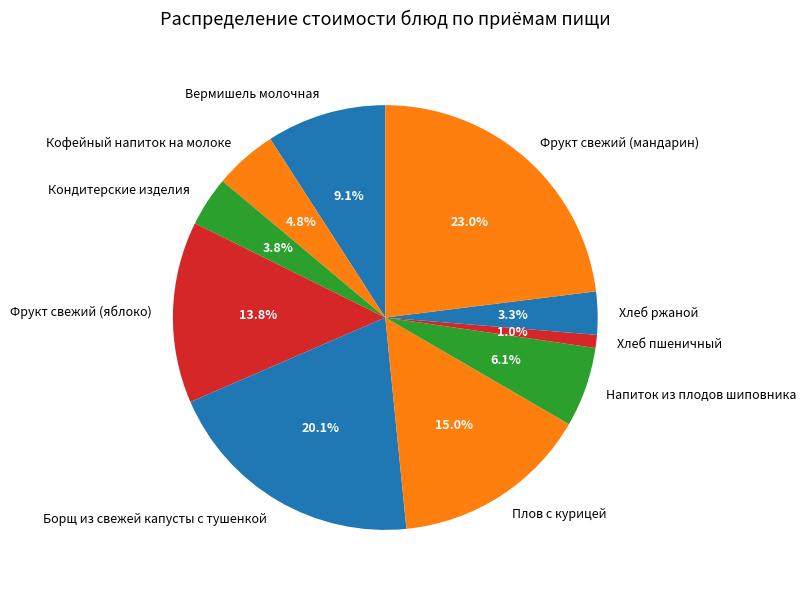

True or false: Напиток из плодов шиповника accounts for 20% of the total.

False